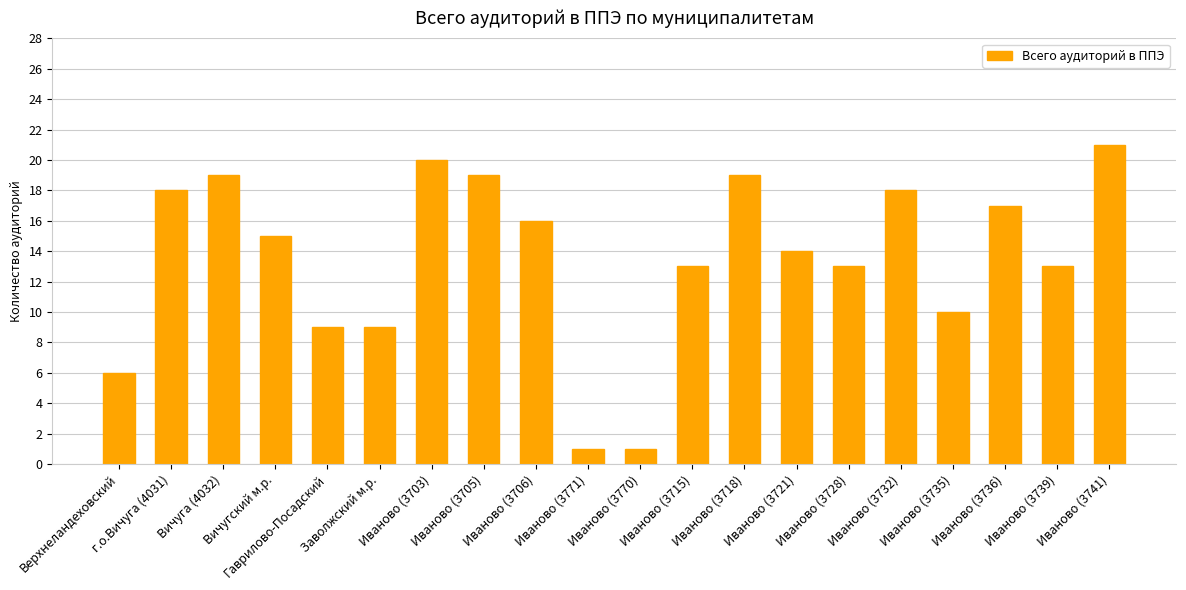

Which has a higher value, Иваново (3721) or Иваново (3741)?

Иваново (3741)